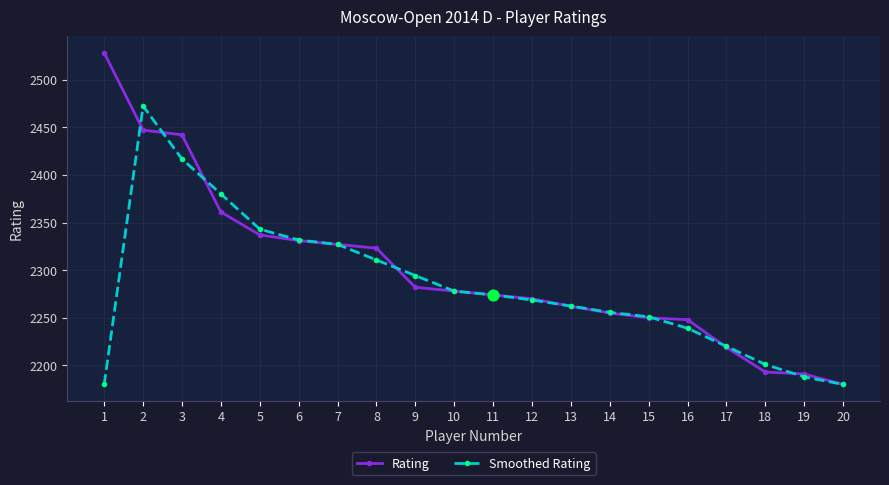

What is the spread (max minus min) of values at 5?

6.0